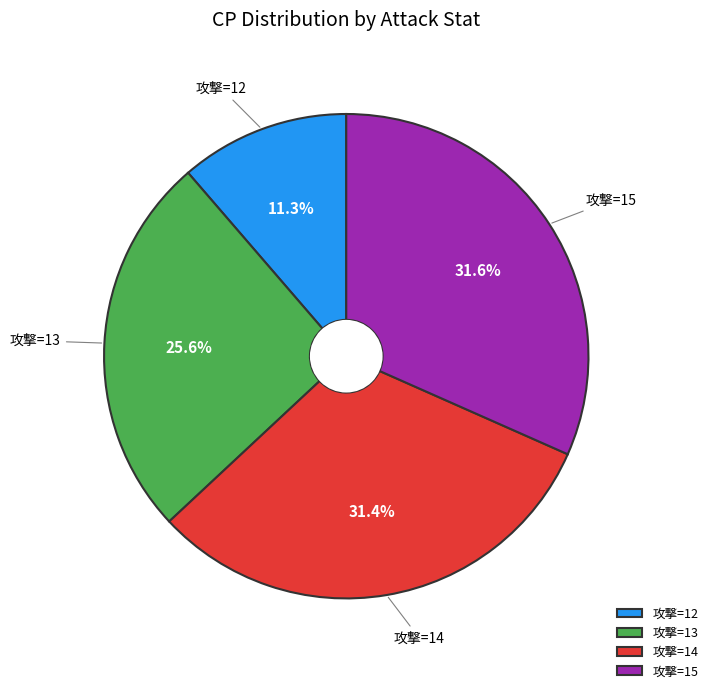

Which has a higher value, 攻撃=14 or 攻撃=13?

攻撃=14